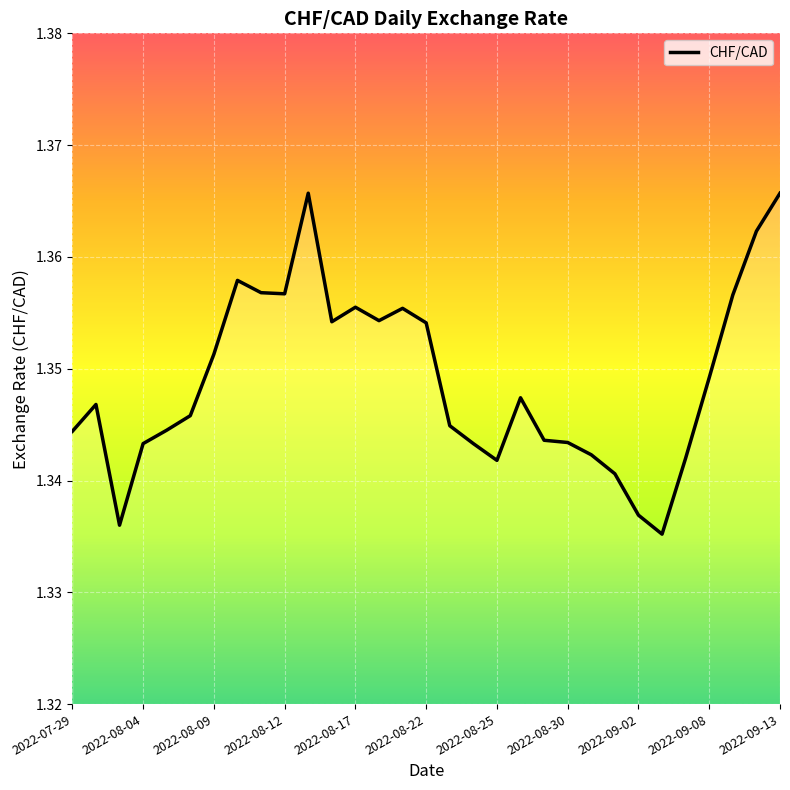

Is it true that the value at 2022-09-13 is 0.6?

False